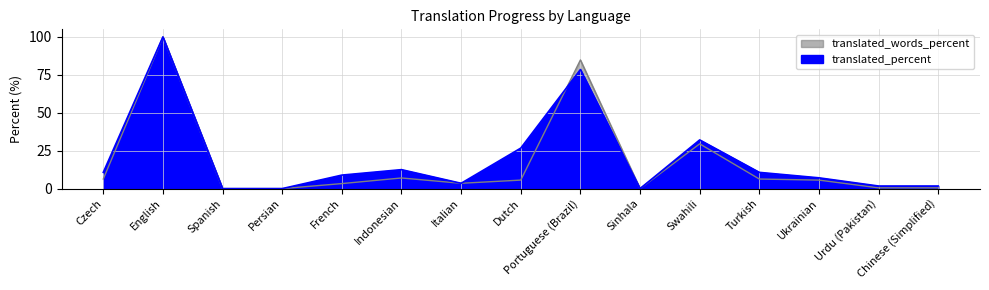

Where is the first local maximum for translated_words_percent?

English